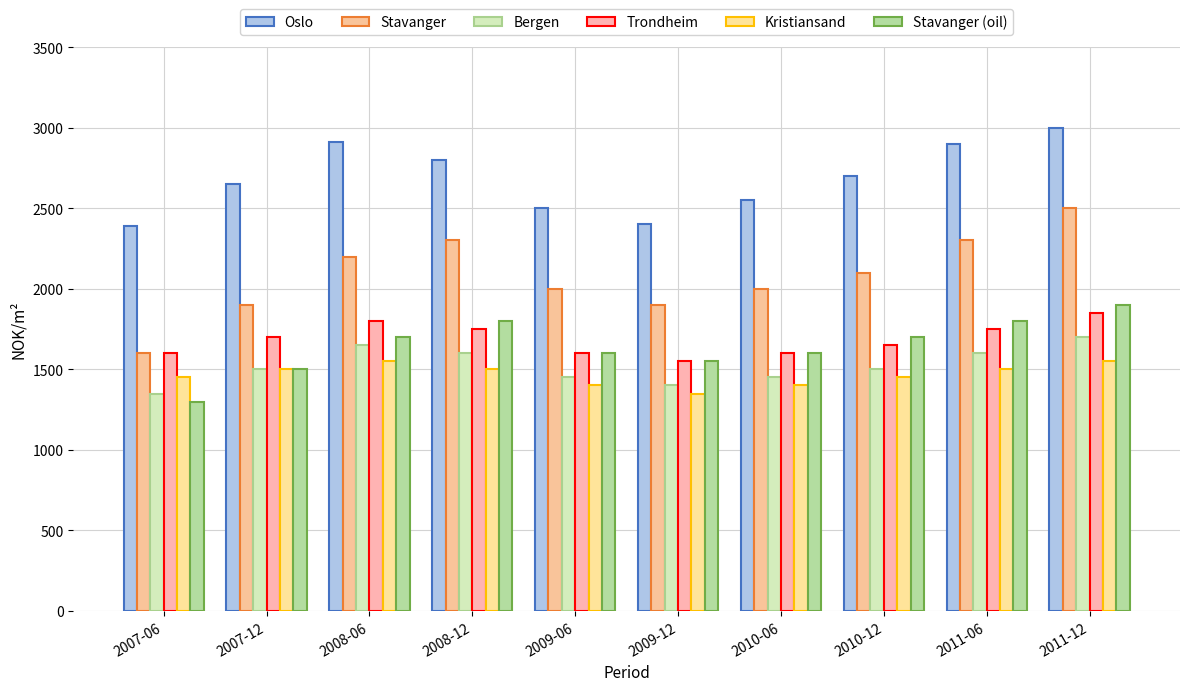

What is the value of the Bergen bar at the 5th from the left?

1450.0